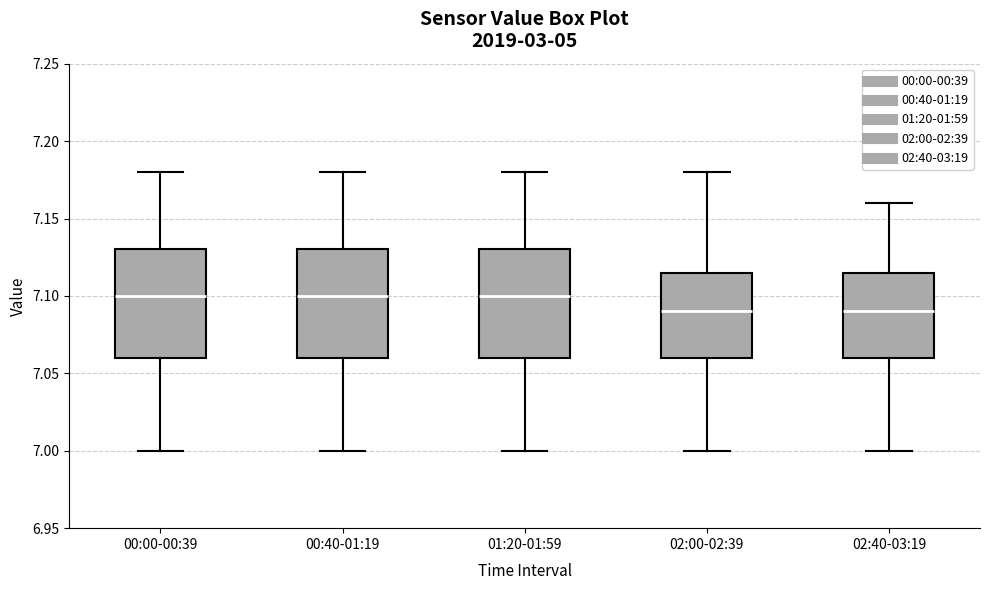

Reading left to right, transcribe this box plot: for each box, give where its median line is, the range the box spans, and where its two whiskers end, as read against the y-axis. The values are not printed on the chart, so give them approximately, as read against the axis.

00:00-00:39: median 7.100, box 7.060 to 7.130, whiskers 7.000 to 7.180
00:40-01:19: median 7.100, box 7.060 to 7.130, whiskers 7.000 to 7.180
01:20-01:59: median 7.100, box 7.060 to 7.130, whiskers 7.000 to 7.180
02:00-02:39: median 7.090, box 7.060 to 7.115, whiskers 7.000 to 7.180
02:40-03:19: median 7.090, box 7.060 to 7.115, whiskers 7.000 to 7.160